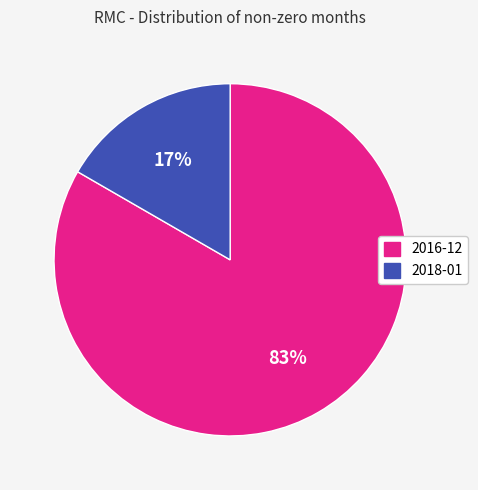

Is it true that 2016-12 is 92% of the pie?

False